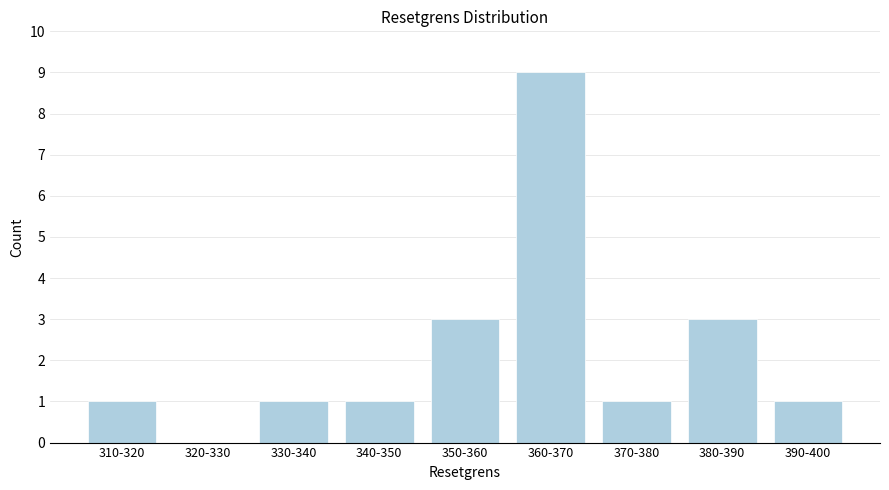

Reading right to left, transcribe all the data shown in this chart.

390-400=1	380-390=3	370-380=1	360-370=9	350-360=3	340-350=1	330-340=1	320-330=0	310-320=1